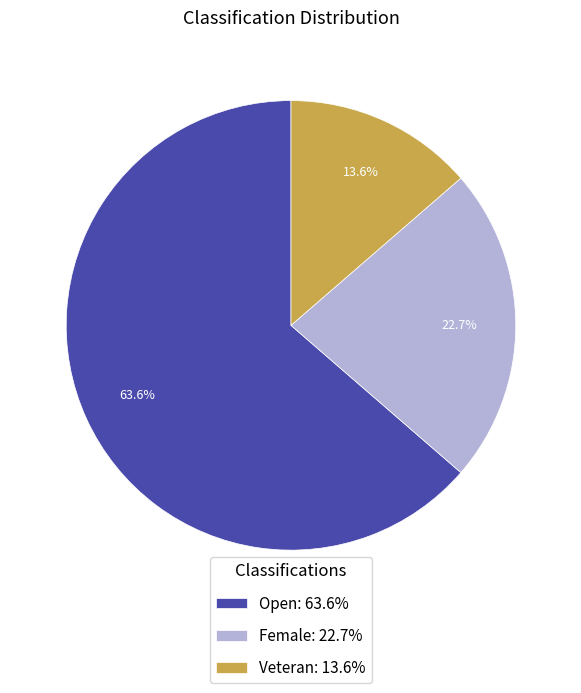

To the nearest percent, what percentage of the pie is Female?

23%